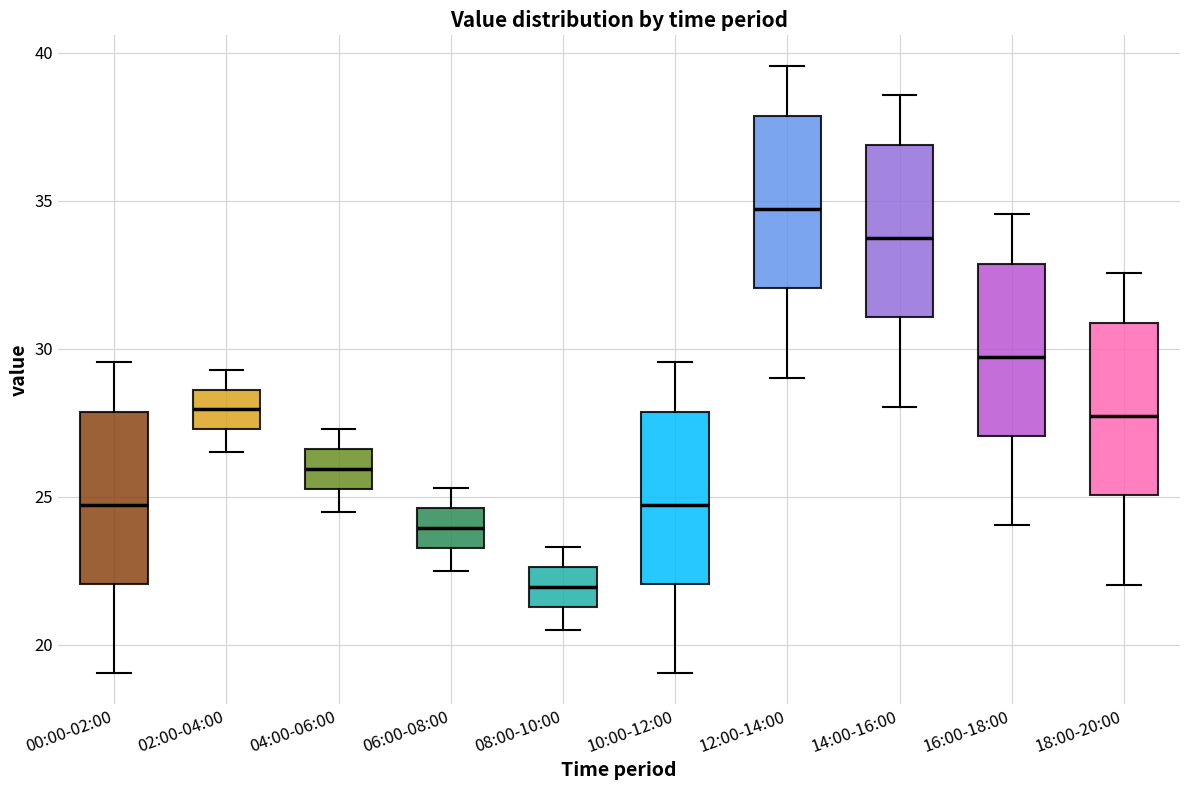

Reading left to right, read every box against the y-axis: the position of its median line, the range the box covers, and the ends of its whiskers. The values are not printed on the chart, so give them approximately, as read against the axis.

00:00-02:00: median 24.5, box 22.0 to 28.0, whiskers 19.0 to 29.5
02:00-04:00: median 28.0, box 27.5 to 28.5, whiskers 26.5 to 29.5
04:00-06:00: median 26.0, box 25.5 to 26.5, whiskers 24.5 to 27.5
06:00-08:00: median 24.0, box 23.5 to 24.5, whiskers 22.5 to 25.5
08:00-10:00: median 22.0, box 21.5 to 22.5, whiskers 20.5 to 23.5
10:00-12:00: median 24.5, box 22.0 to 28.0, whiskers 19.0 to 29.5
12:00-14:00: median 34.5, box 32.0 to 38.0, whiskers 29.0 to 39.5
14:00-16:00: median 33.5, box 31.0 to 37.0, whiskers 28.0 to 38.5
16:00-18:00: median 29.5, box 27.0 to 33.0, whiskers 24.0 to 34.5
18:00-20:00: median 27.5, box 25.0 to 31.0, whiskers 22.0 to 32.5